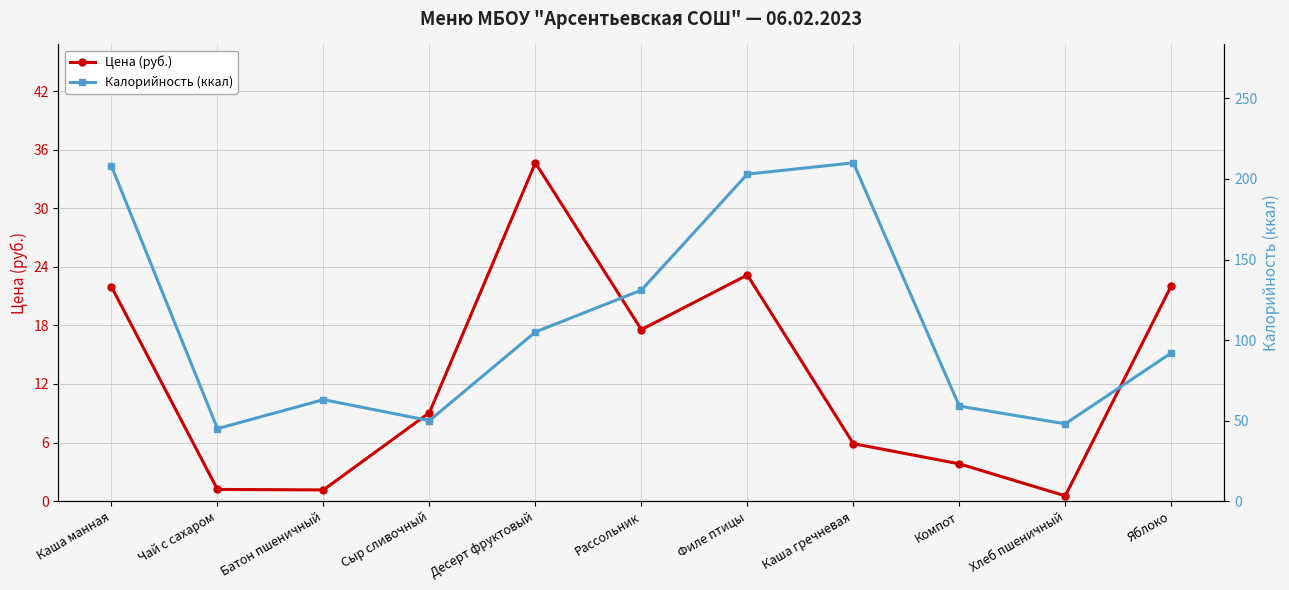

Which category has the lowest value across all series?

Хлеб пшеничный